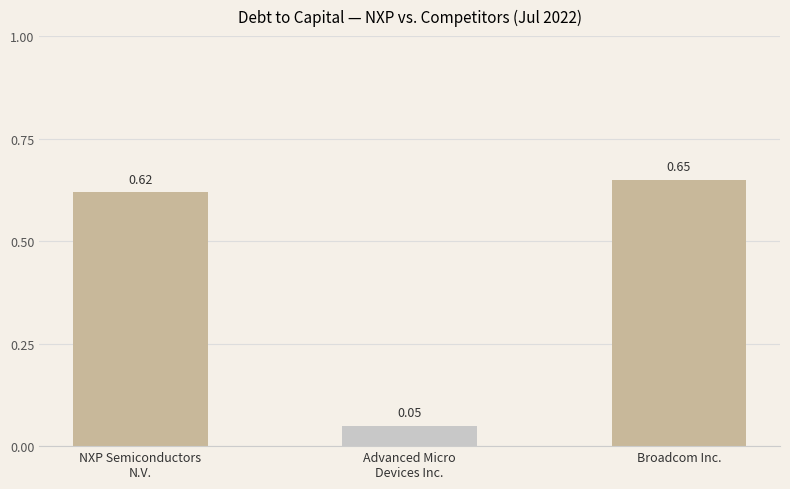

What is the label of the 1st bar from the right?

Broadcom Inc.